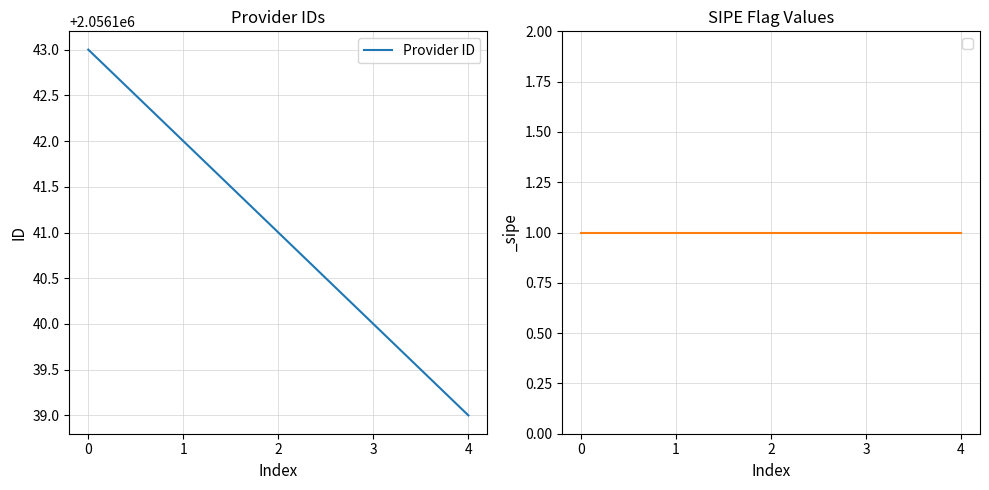

What is the ratio of the value at 1 to the value at 3?

1.0